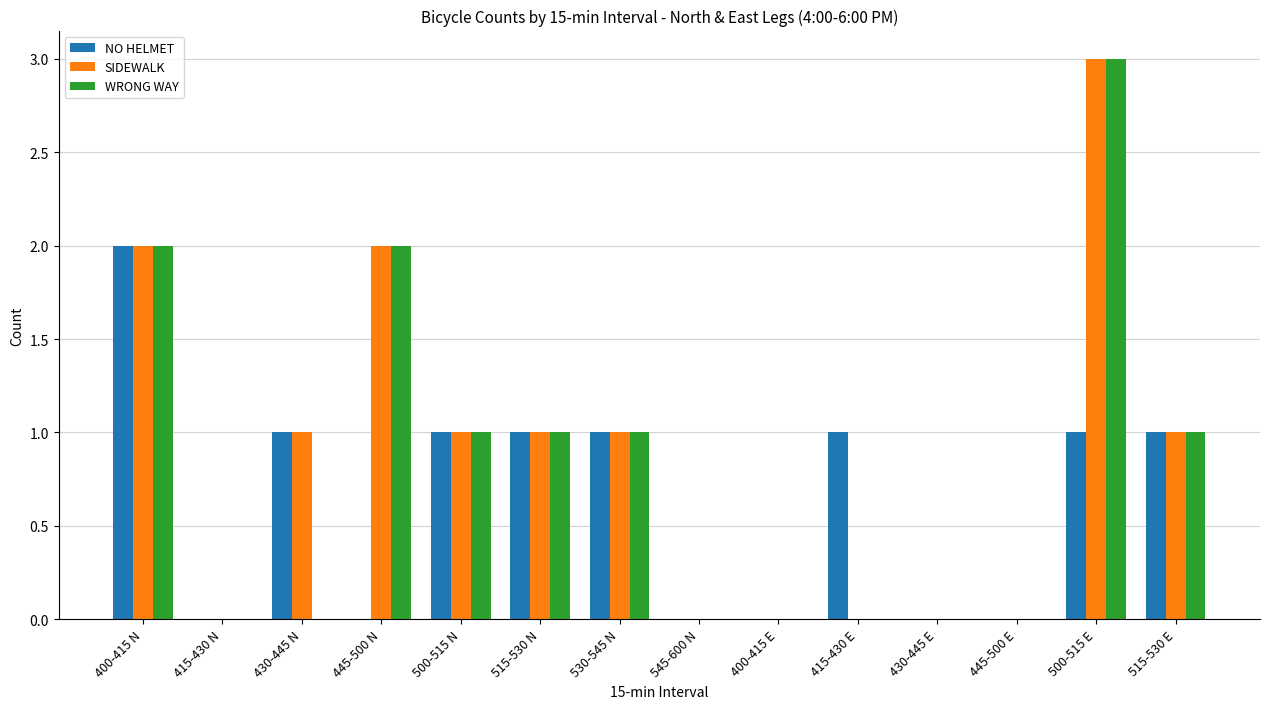

At which category is the sum across all series the highest?

500-515 E